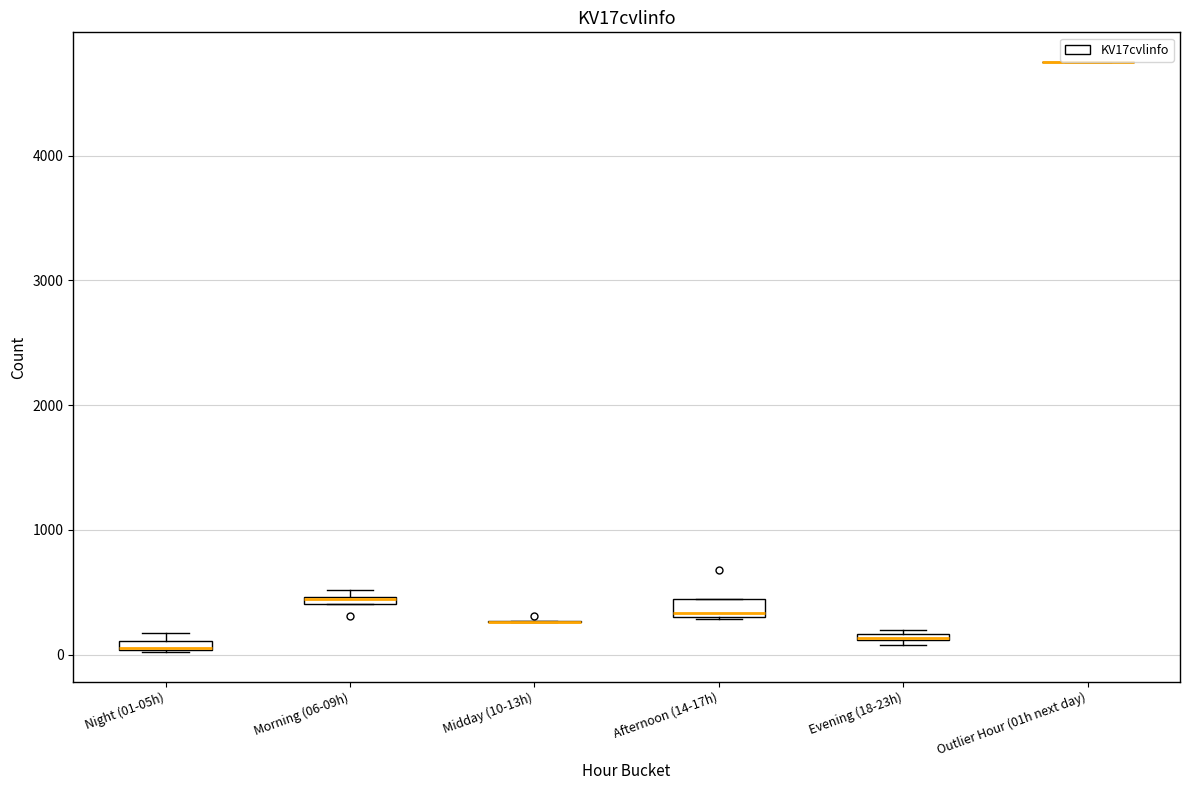

Where is the lower edge of the box for Afternoon (14-17h) on the y-axis? The values are not printed on the chart, so give them approximately, as read against the axis.

300